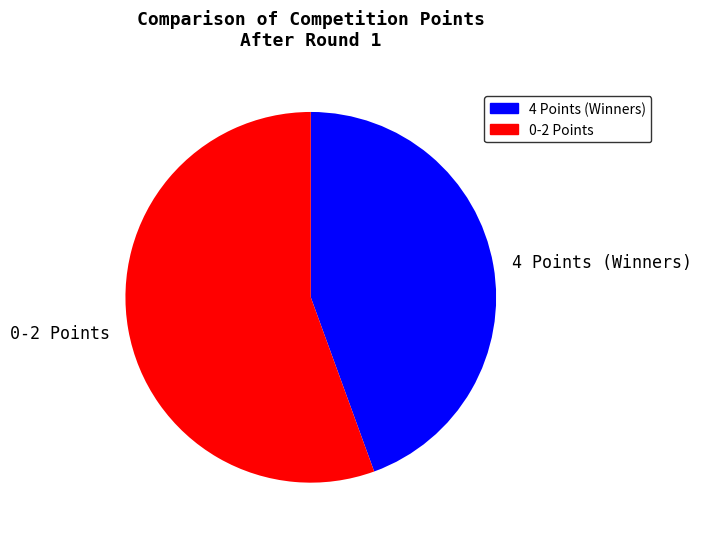

Which has a higher value, 4 Points (Winners) or 0-2 Points?

0-2 Points